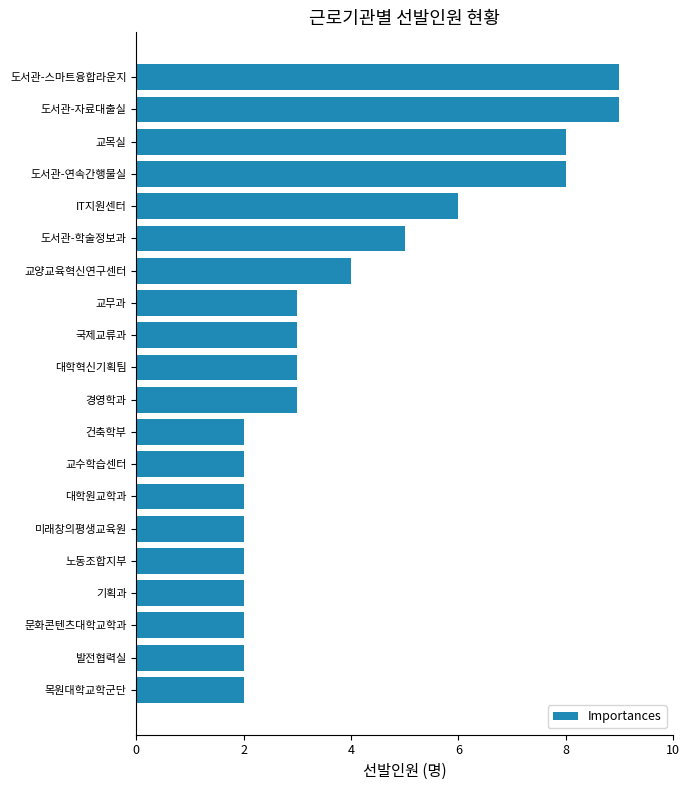

Reading bottom to top, extract all data points from this chart.

목원대학교학군단=2	발전협력실=2	문화콘텐츠대학교학과=2	기획과=2	노동조합지부=2	미래창의평생교육원=2	대학원교학과=2	교수학습센터=2	건축학부=2	경영학과=3	대학혁신기획팀=3	국제교류과=3	교무과=3	교양교육혁신연구센터=4	도서관-학술정보과=5	IT지원센터=6	도서관-연속간행물실=8	교목실=8	도서관-자료대출실=9	도서관-스마트융합라운지=9